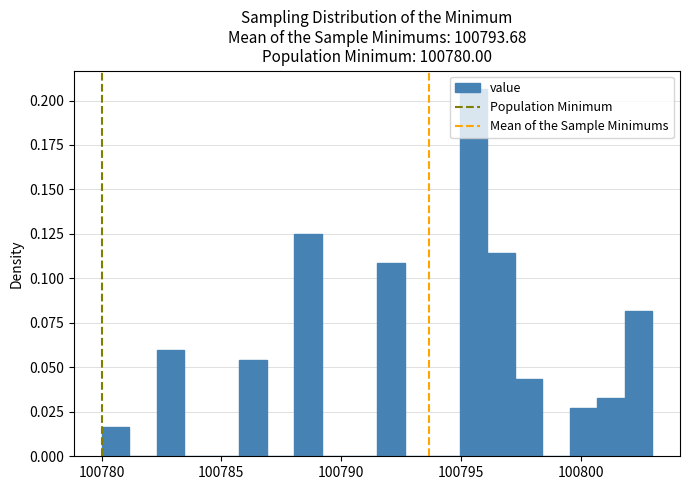

Around what value on the x-axis is the tallest bar? Give the approximate position of its centre, as read against the axis.

100795.5